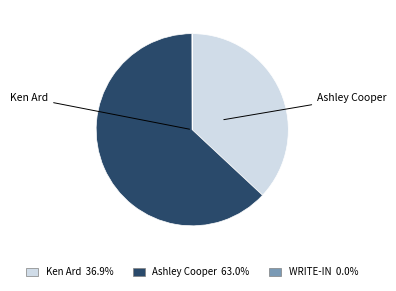

Is the sum of Ashley Cooper and Ken Ard greater than half?

Yes